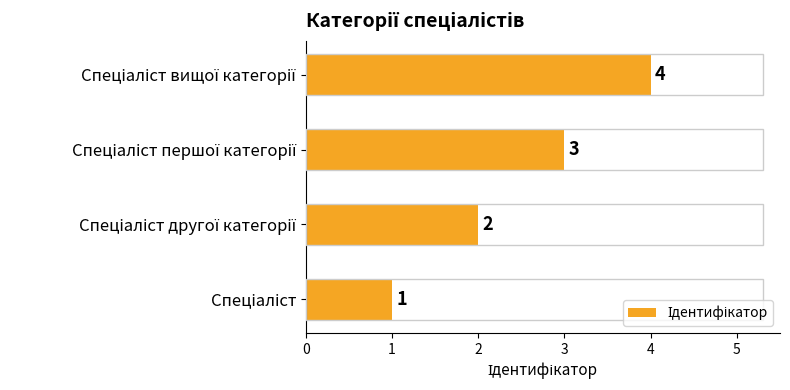

Count the values in the range 2 to 4.

3